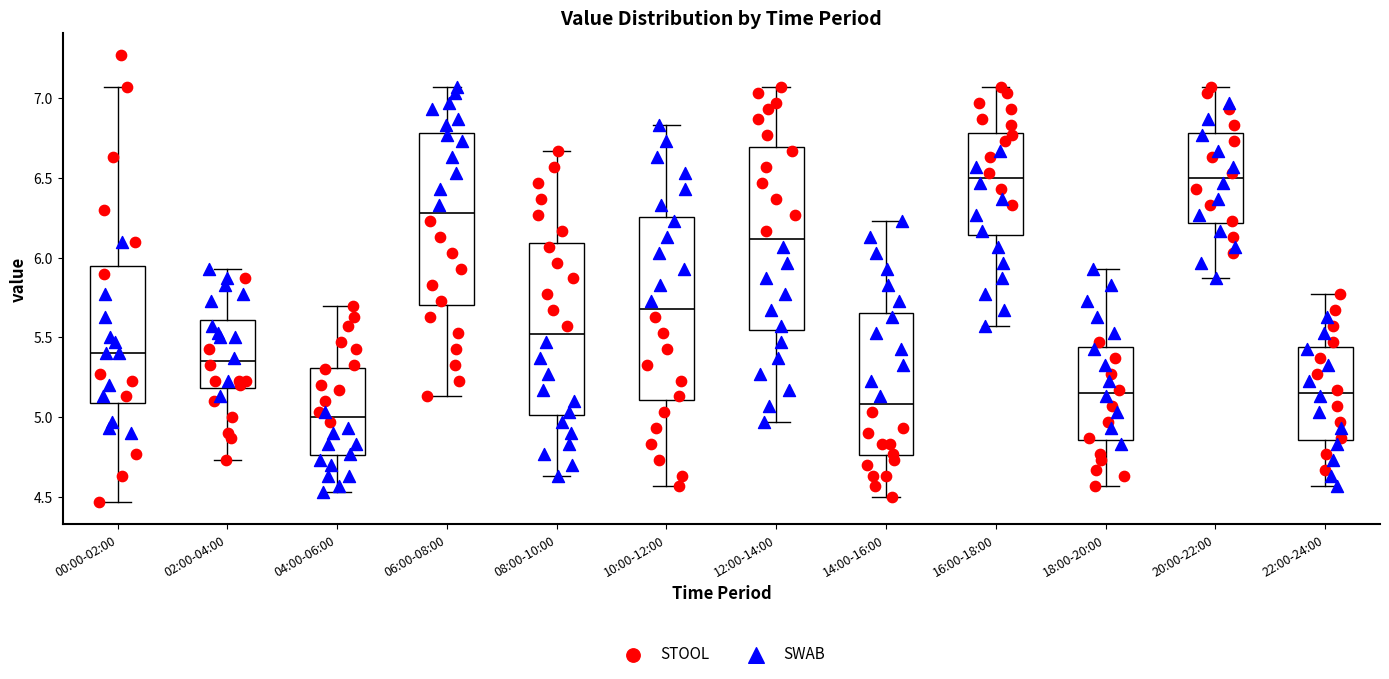

Reading left to right, transcribe this box plot: for each box, give where its median line is, the range the box spans, and where its two whiskers end, as read against the y-axis. The values are not printed on the chart, so give them approximately, as read against the axis.

00:00-02:00: median 5.40, box 5.10 to 5.95, whiskers 4.45 to 7.05
02:00-04:00: median 5.35, box 5.20 to 5.60, whiskers 4.75 to 5.95
04:00-06:00: median 5.00, box 4.75 to 5.30, whiskers 4.55 to 5.70
06:00-08:00: median 6.30, box 5.70 to 6.80, whiskers 5.15 to 7.05
08:00-10:00: median 5.50, box 5.00 to 6.10, whiskers 4.65 to 6.65
10:00-12:00: median 5.70, box 5.10 to 6.25, whiskers 4.55 to 6.85
12:00-14:00: median 6.10, box 5.55 to 6.70, whiskers 4.95 to 7.05
14:00-16:00: median 5.10, box 4.75 to 5.65, whiskers 4.50 to 6.25
16:00-18:00: median 6.50, box 6.15 to 6.80, whiskers 5.55 to 7.05
18:00-20:00: median 5.15, box 4.85 to 5.45, whiskers 4.55 to 5.95
20:00-22:00: median 6.50, box 6.20 to 6.80, whiskers 5.85 to 7.05
22:00-24:00: median 5.15, box 4.85 to 5.45, whiskers 4.55 to 5.75